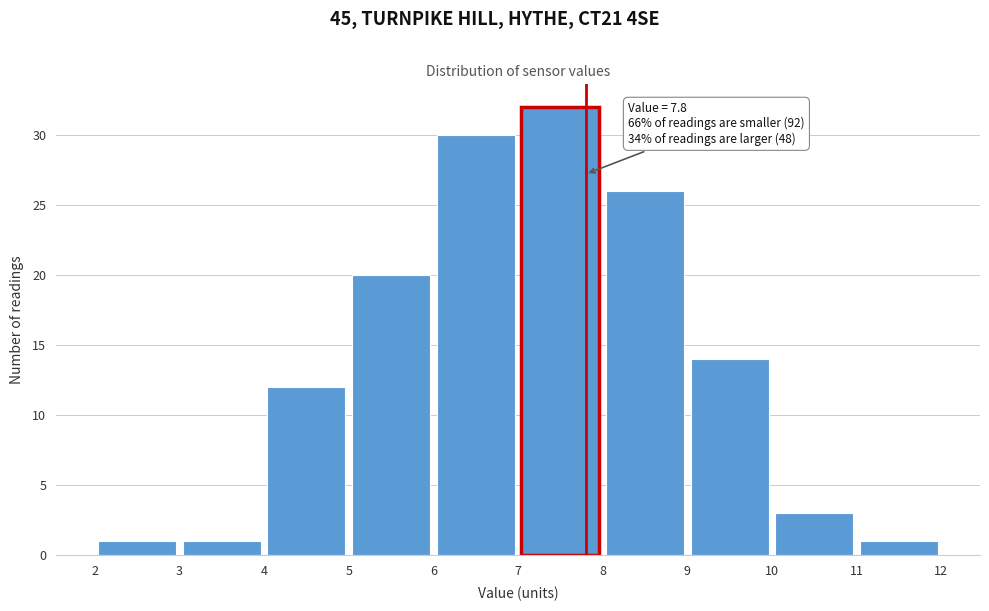

Over which range of the x-axis is the bar tallest?

7 to 8